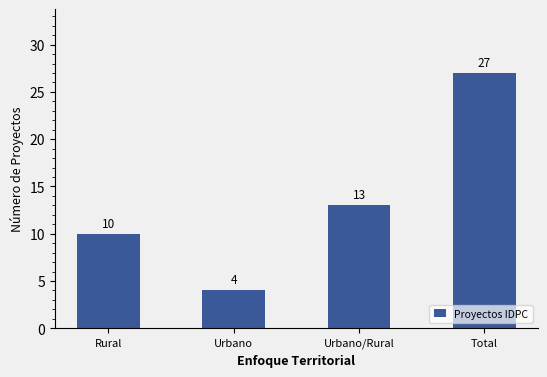

Where is the data nearest to the value 15?

Urbano/Rural